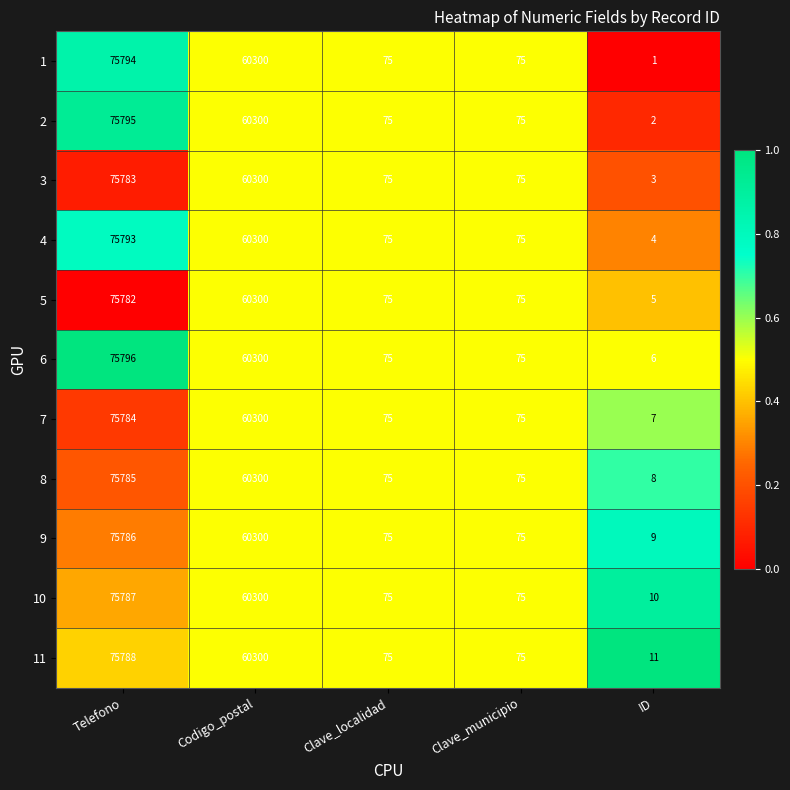

Which category has the lowest value across all series?

ID